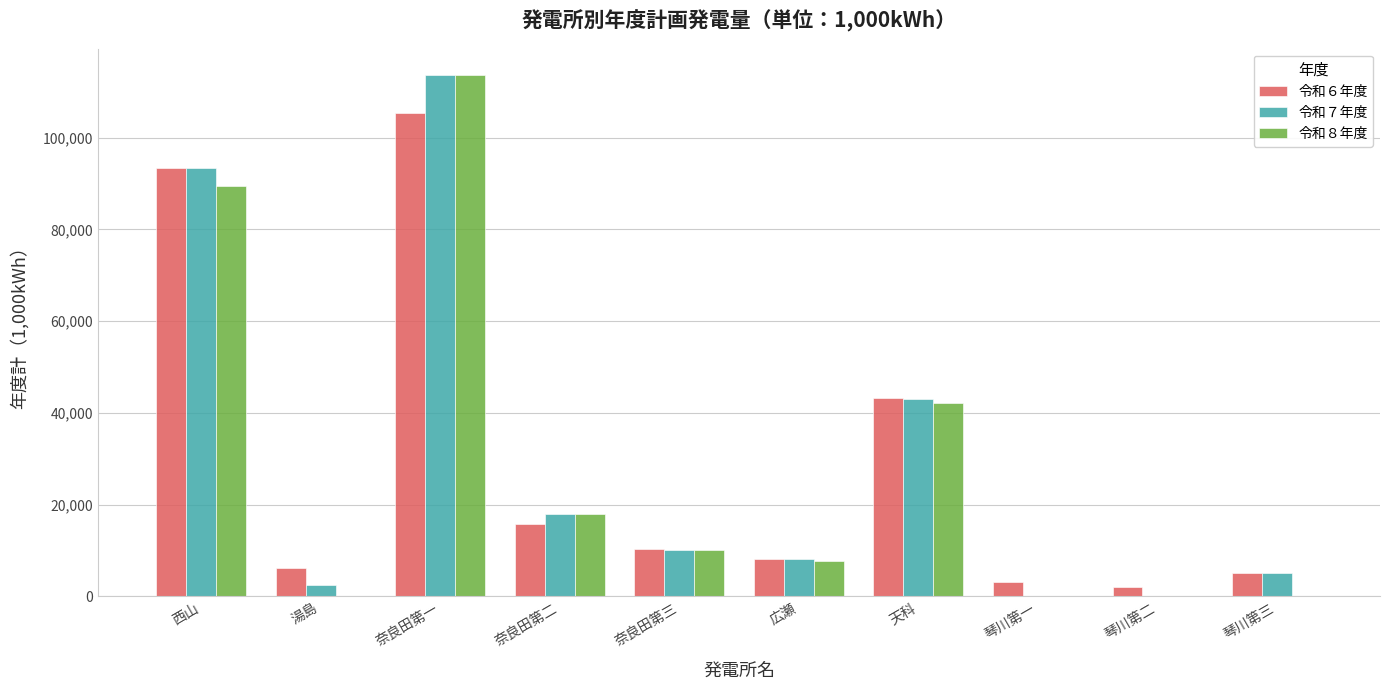

What is the difference between the 令和８年度 values at 奈良田第二 and 琴川第二?

17864.9